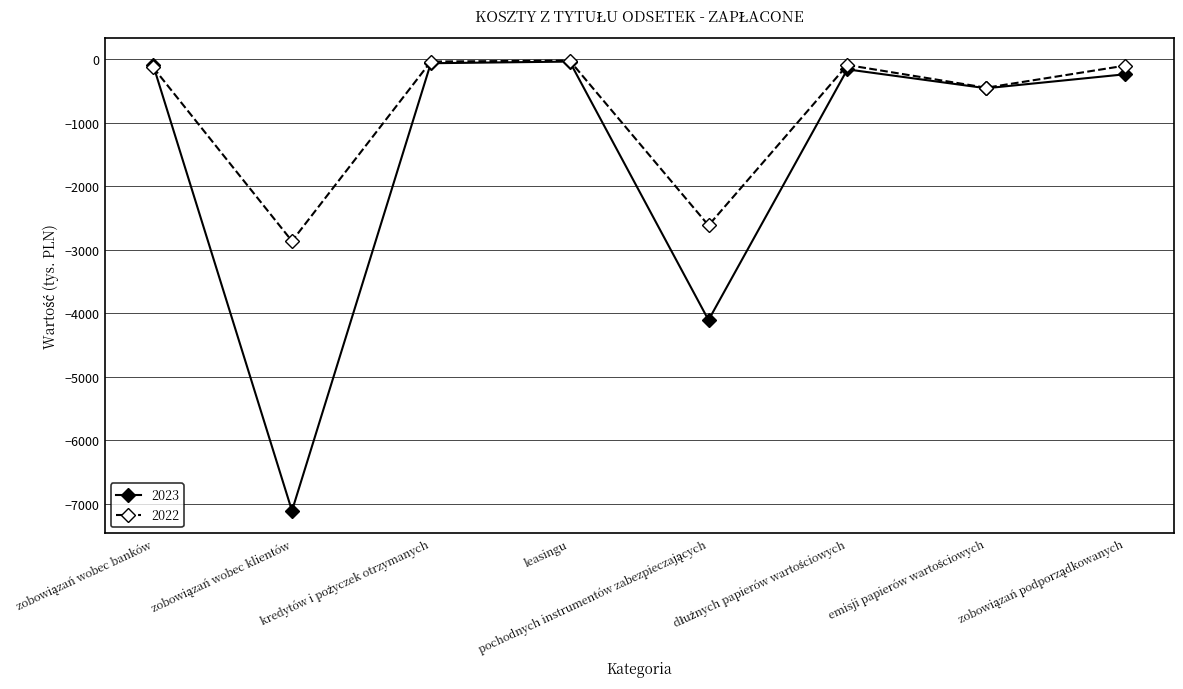

What is the label of the 4th point from the left?

leasingu